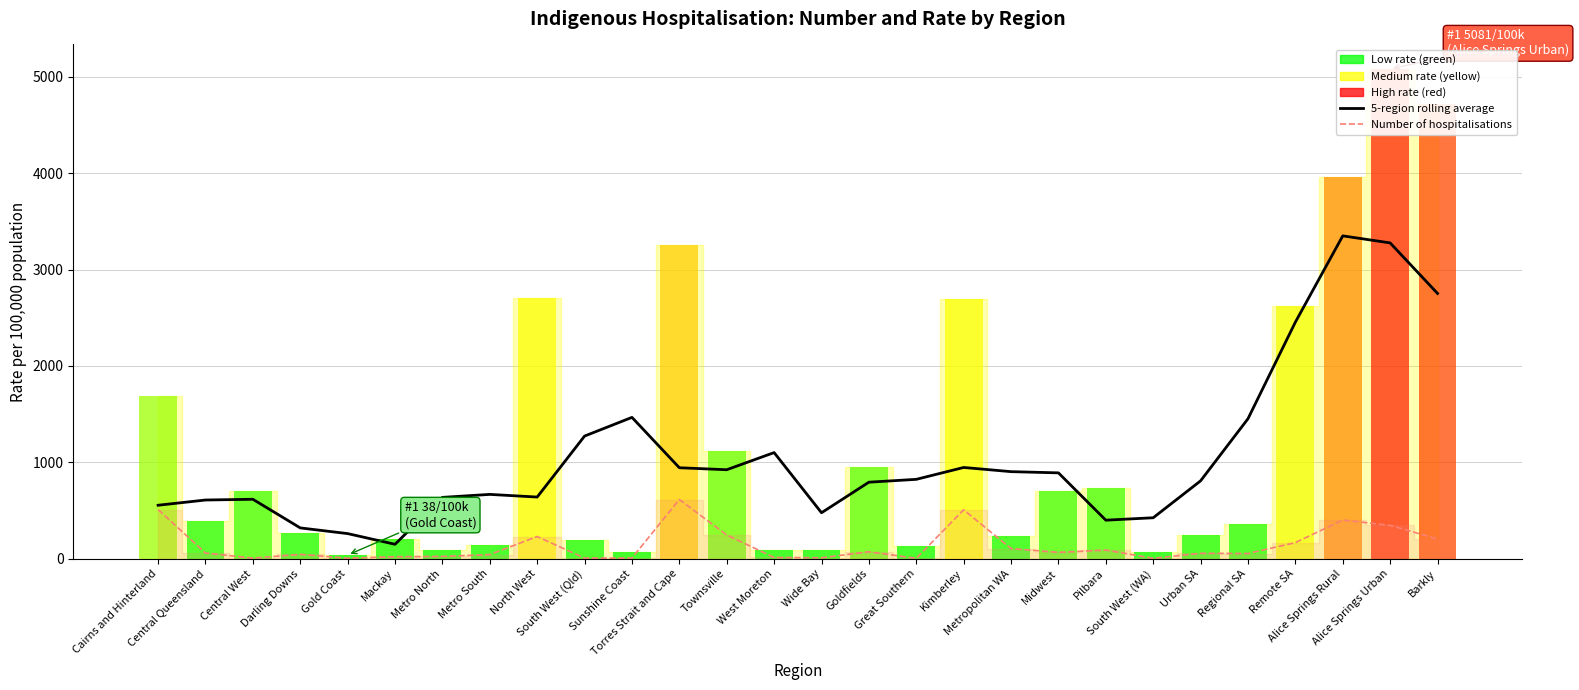

List the series in order of their overall mean, lowest first.

Number of hospitalisations, 5-region rolling average